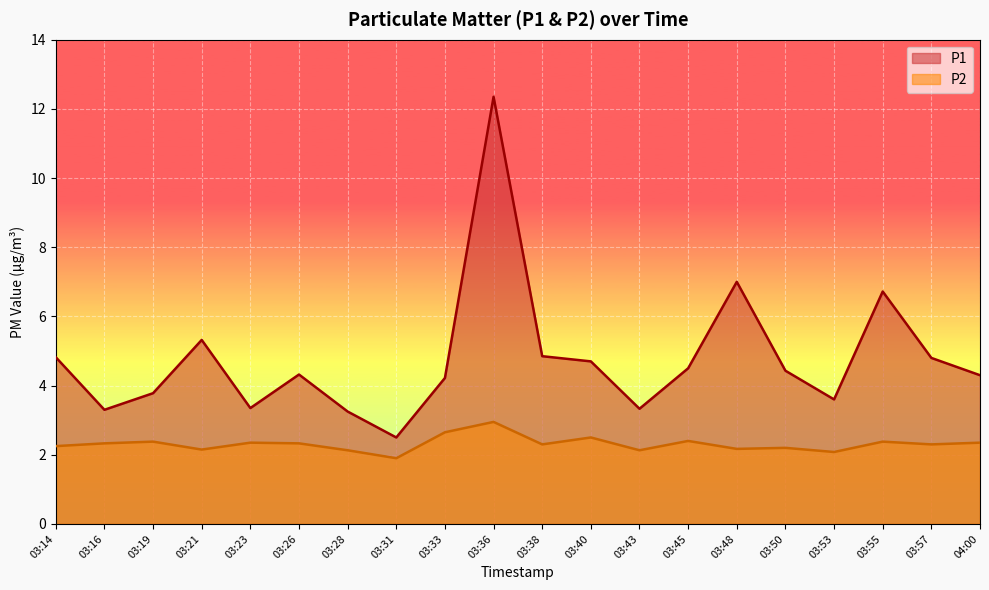

Which category has the highest value in the P2 series?

03:36